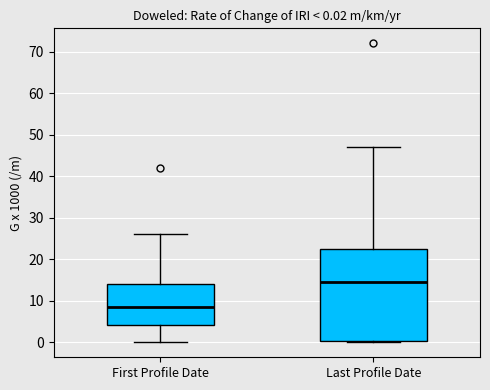

Comparing the boxes themselves (not the whiskers), which one is the tallest?

Last Profile Date